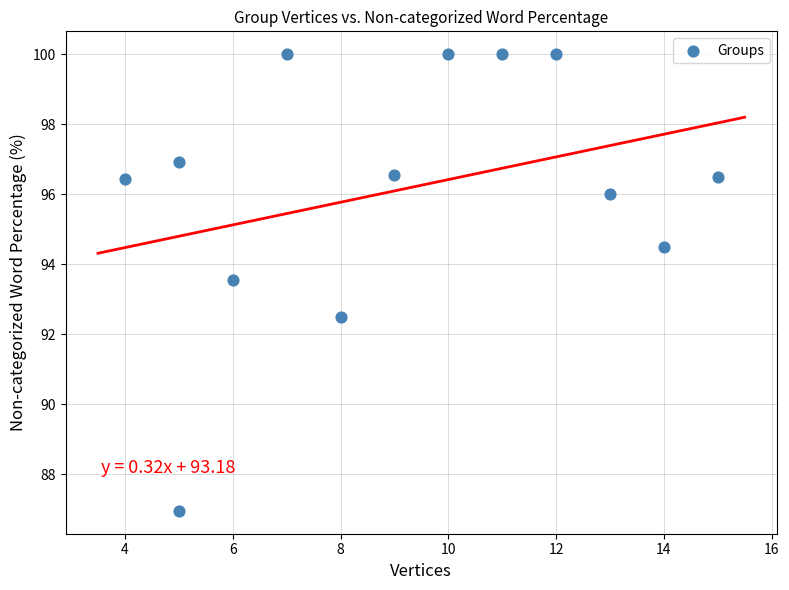

What is the range of Y values (max minus min)?

13.0